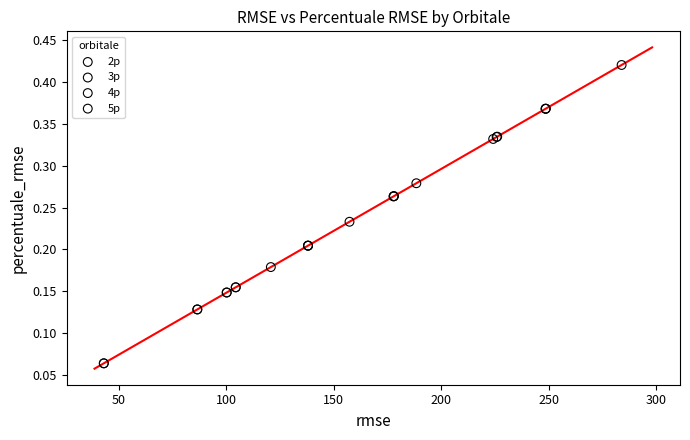

Which series contains the highest Y value?

3p